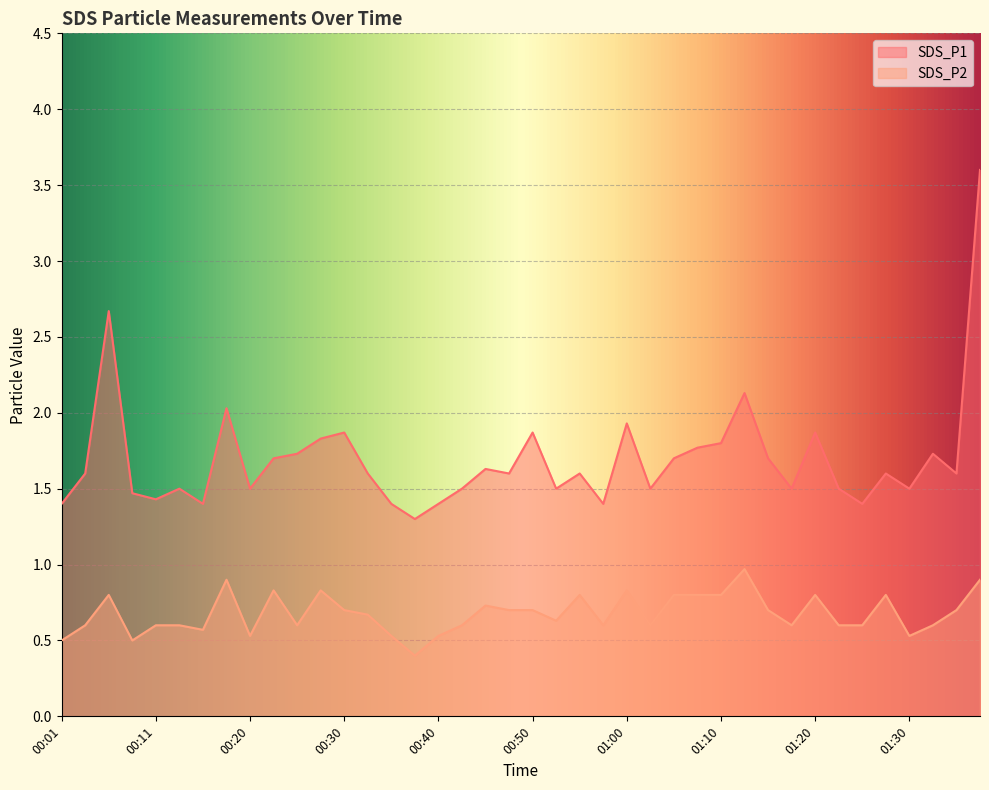

Where is SDS_P1 nearest to the value 2?

00:18